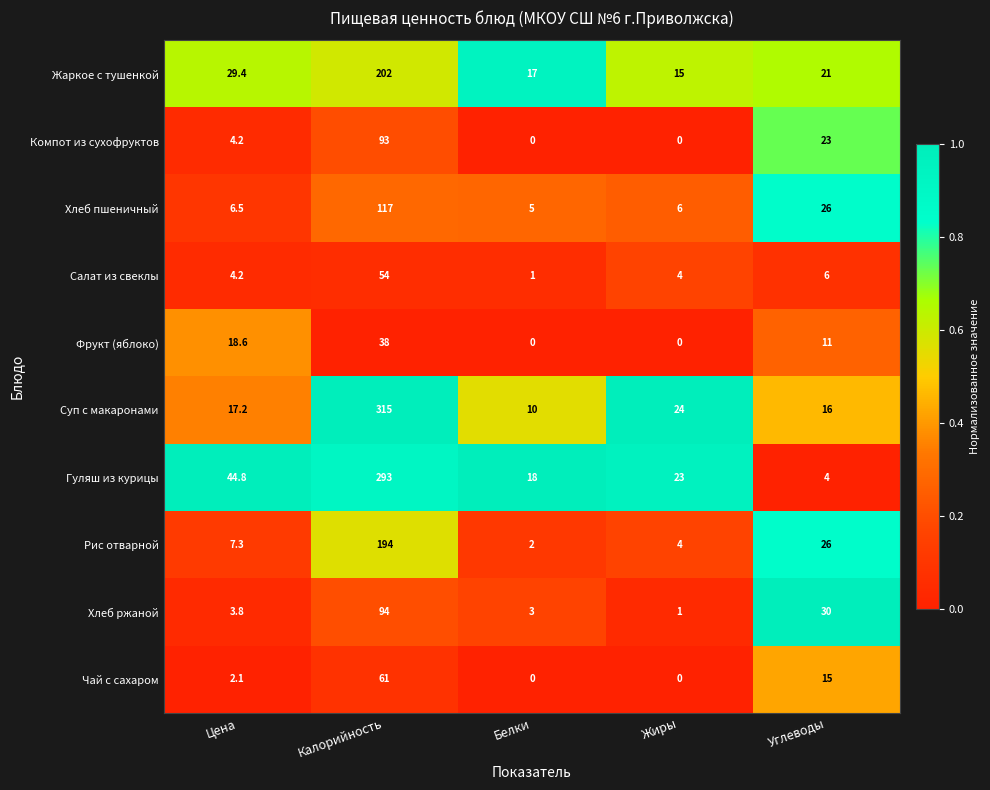

Count the number of categories in the chart.

5